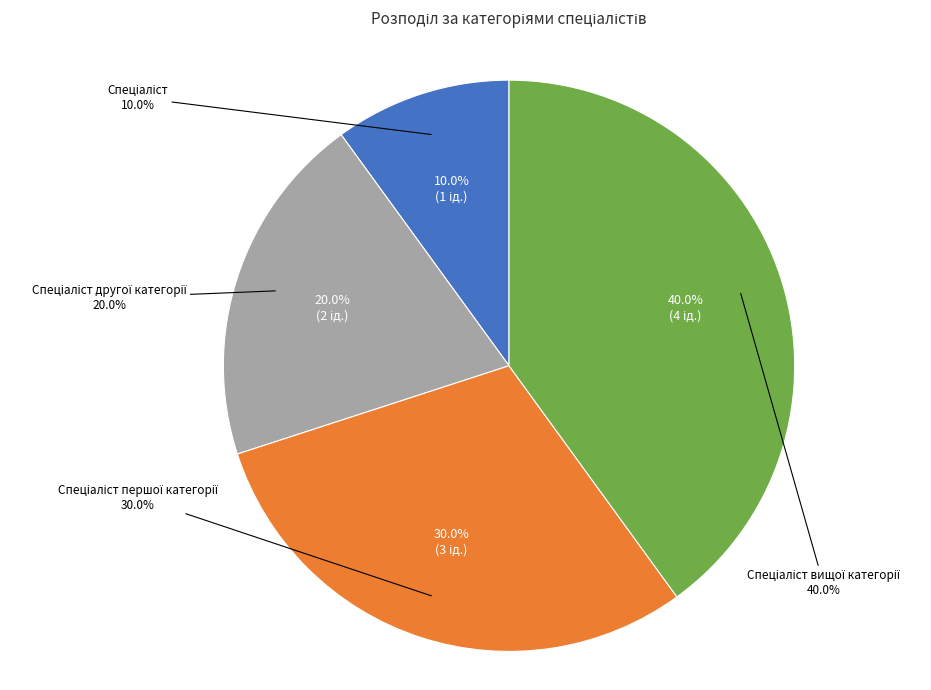

Is Спеціаліст вищої категорії the majority of the pie?

No